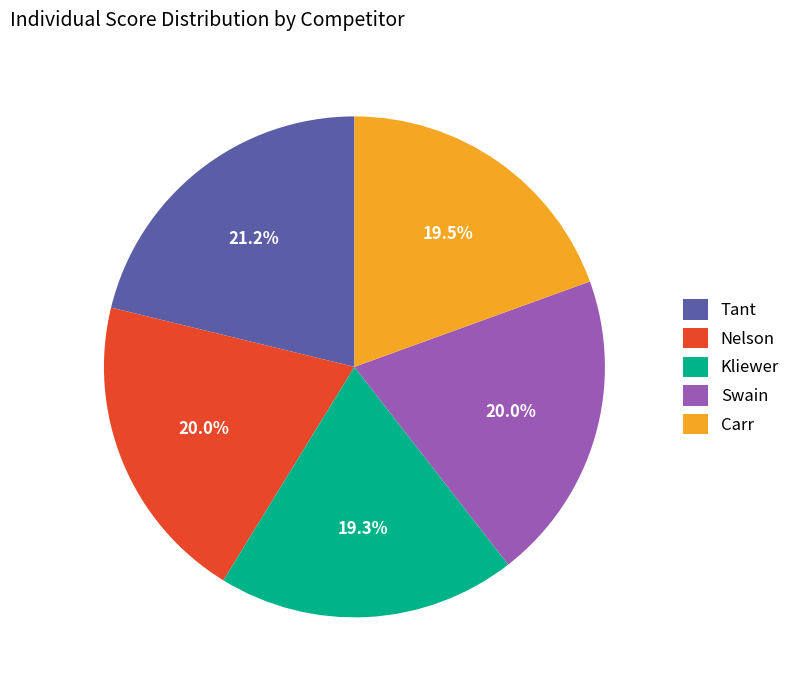

Is there a majority slice in this chart?

No